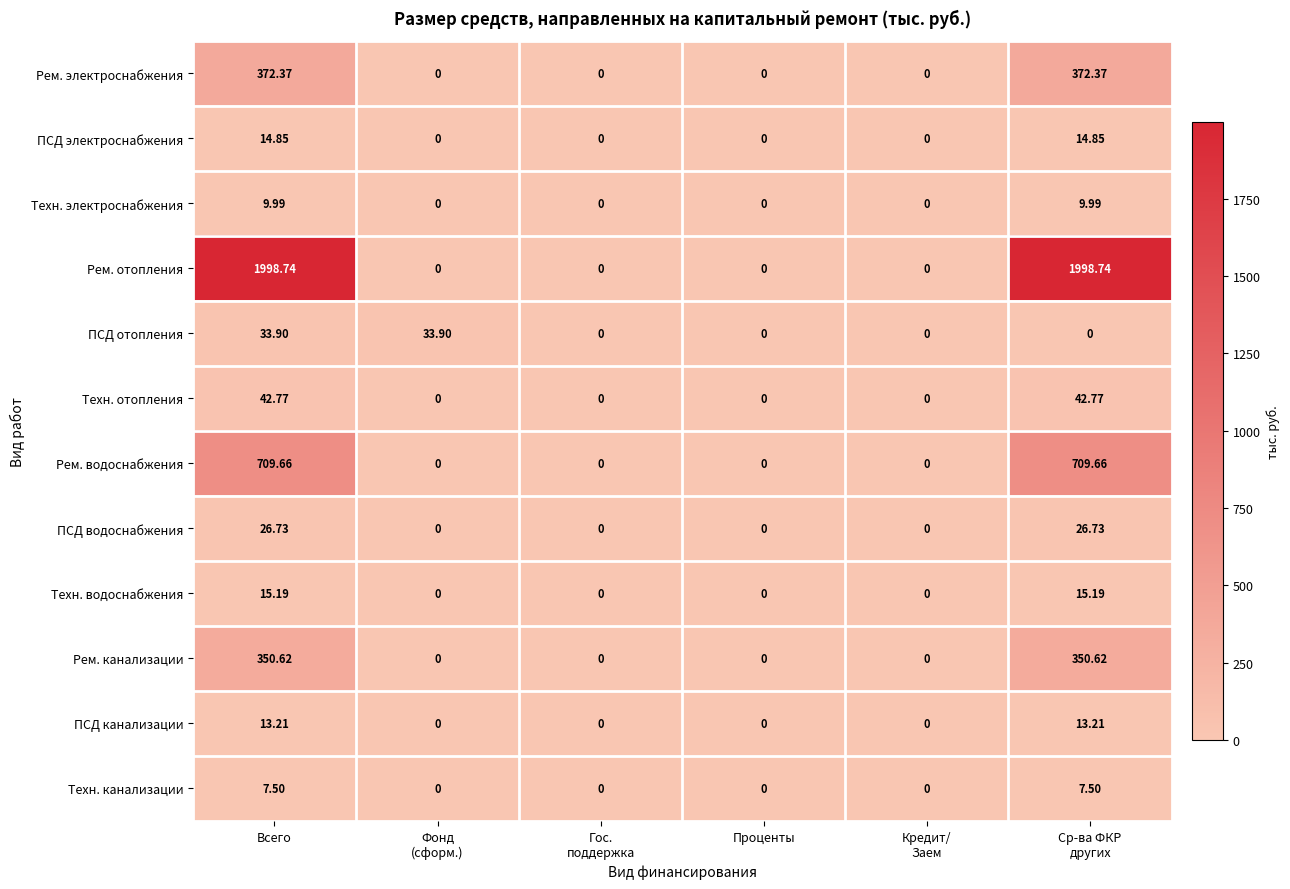

Which series has the largest range (max minus min)?

Рем. отопления